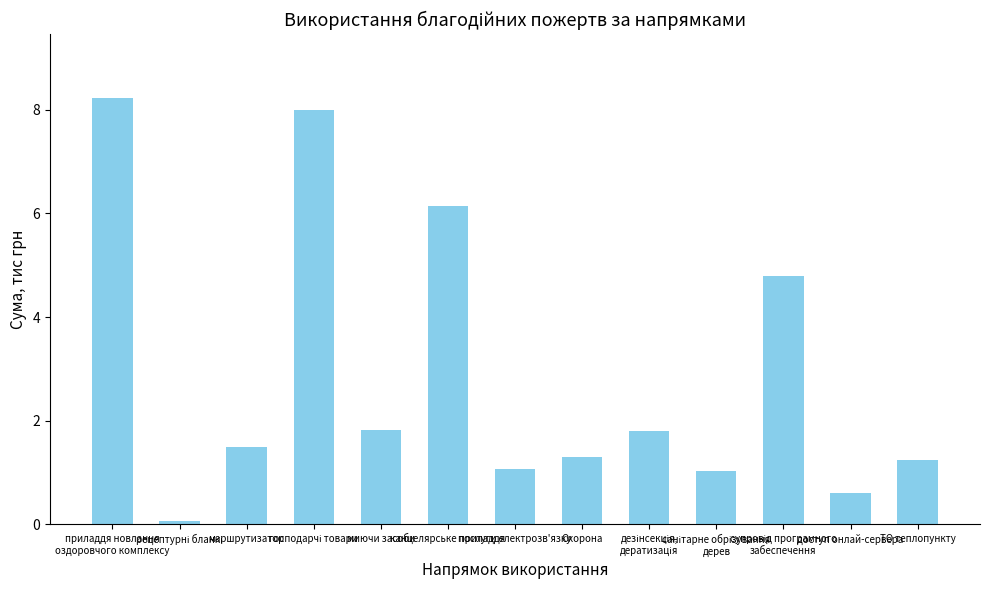

What is the value of the 6th bar from the left?

6.2